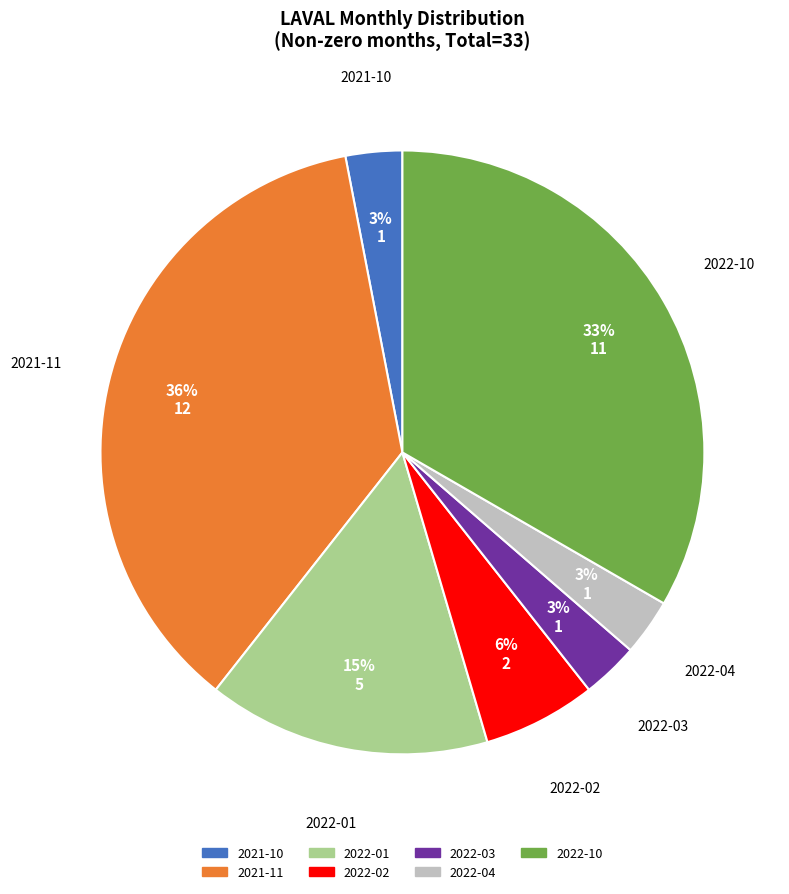

Which has a higher value, 2022-01 or 2022-04?

2022-01